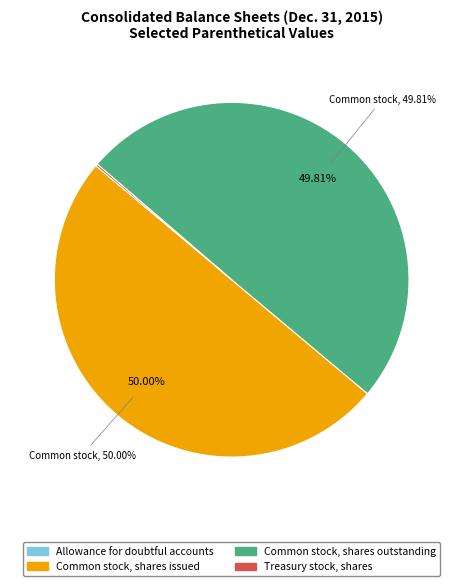

How many slices are in this pie chart?

4